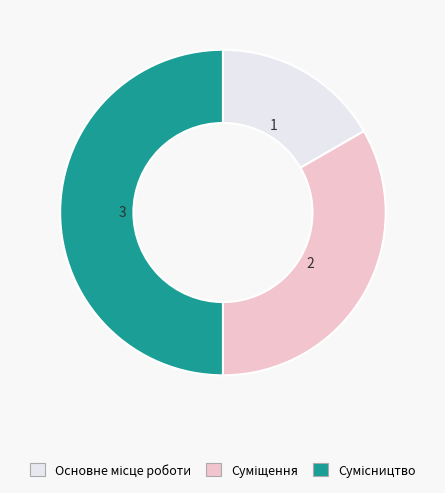

Count the number of slices in the pie.

3